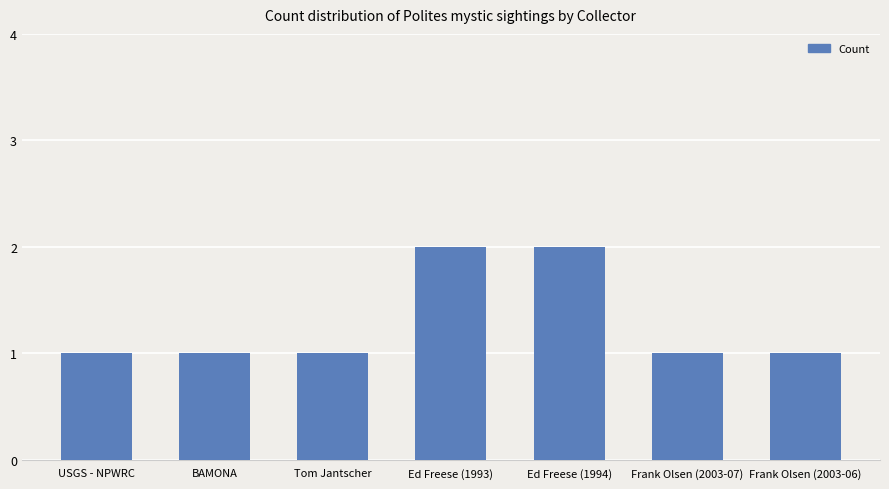

What is the difference between the second highest and minimum values?

1